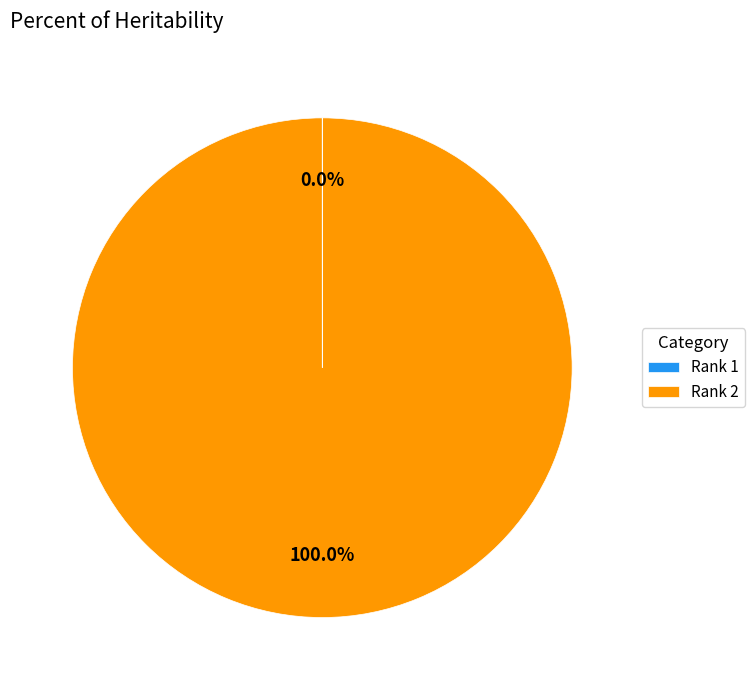

Which category has the biggest portion of the pie?

Rank 2